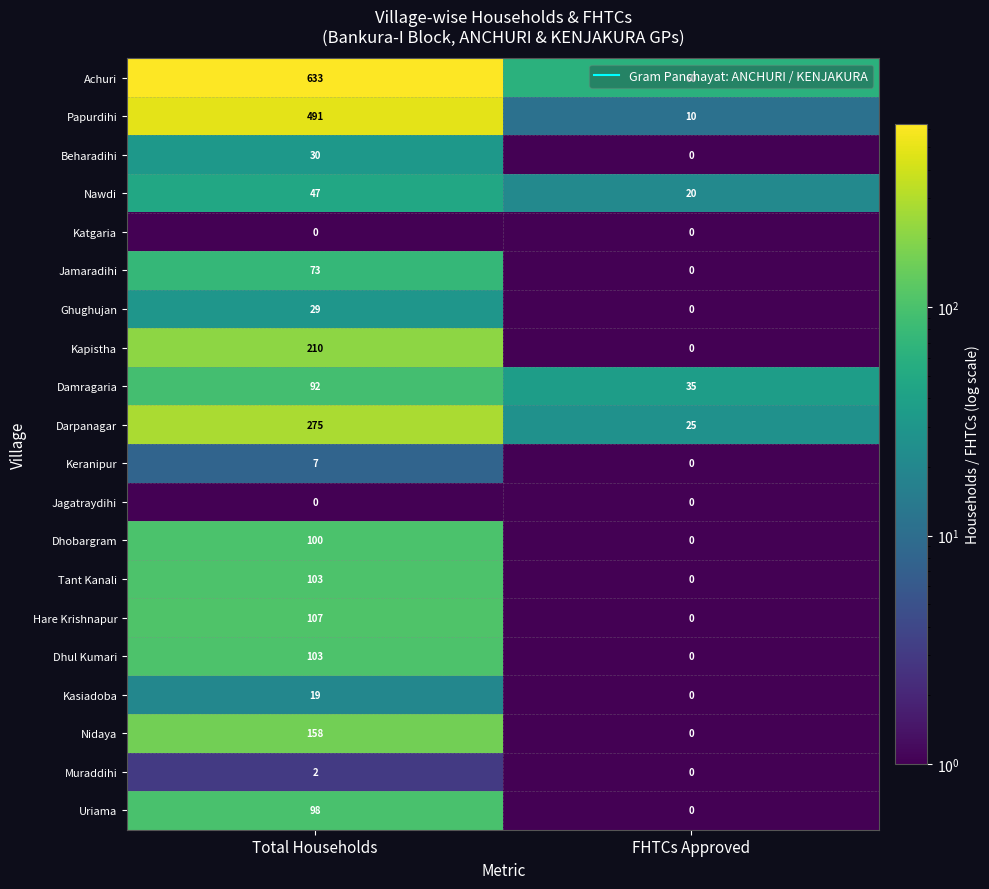

Which category has the lowest value in the Achuri series?

FHTCs Approved